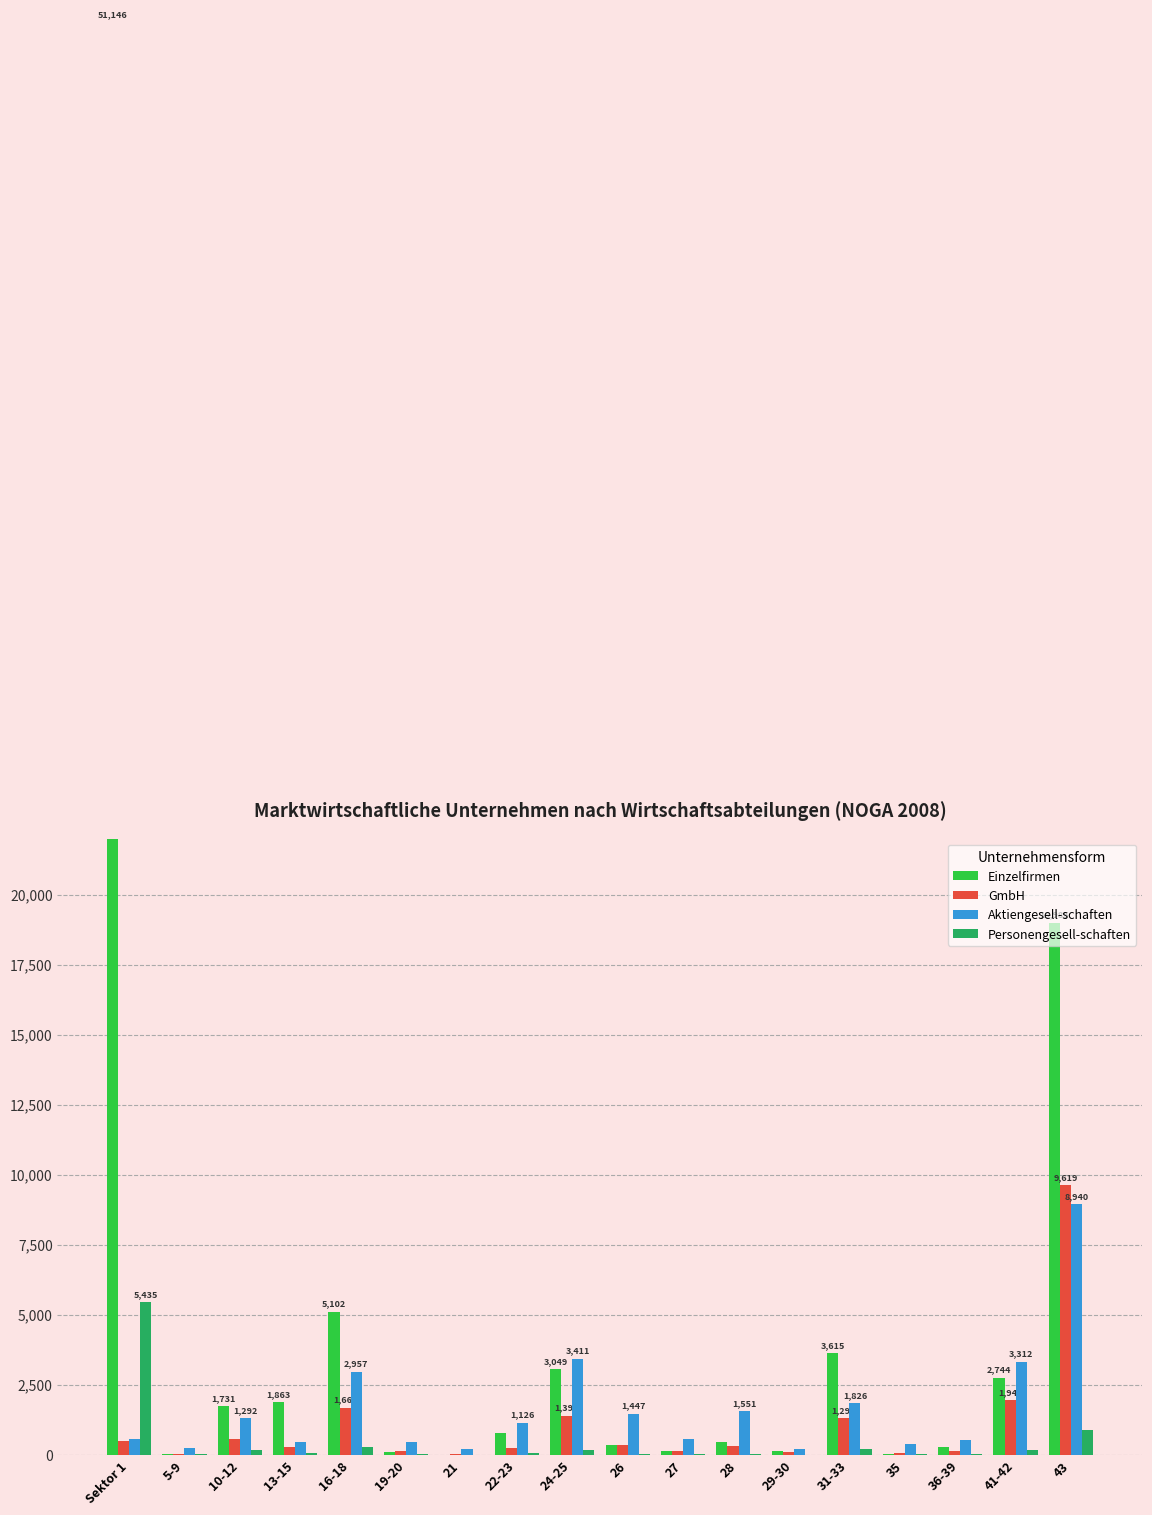

The Aktiengesell-schaften series shows 151 at 19-20. True or false?

False